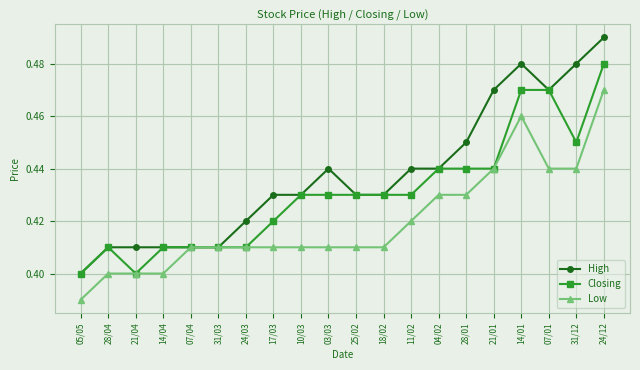

At which label does Low reach its peak?

24/12